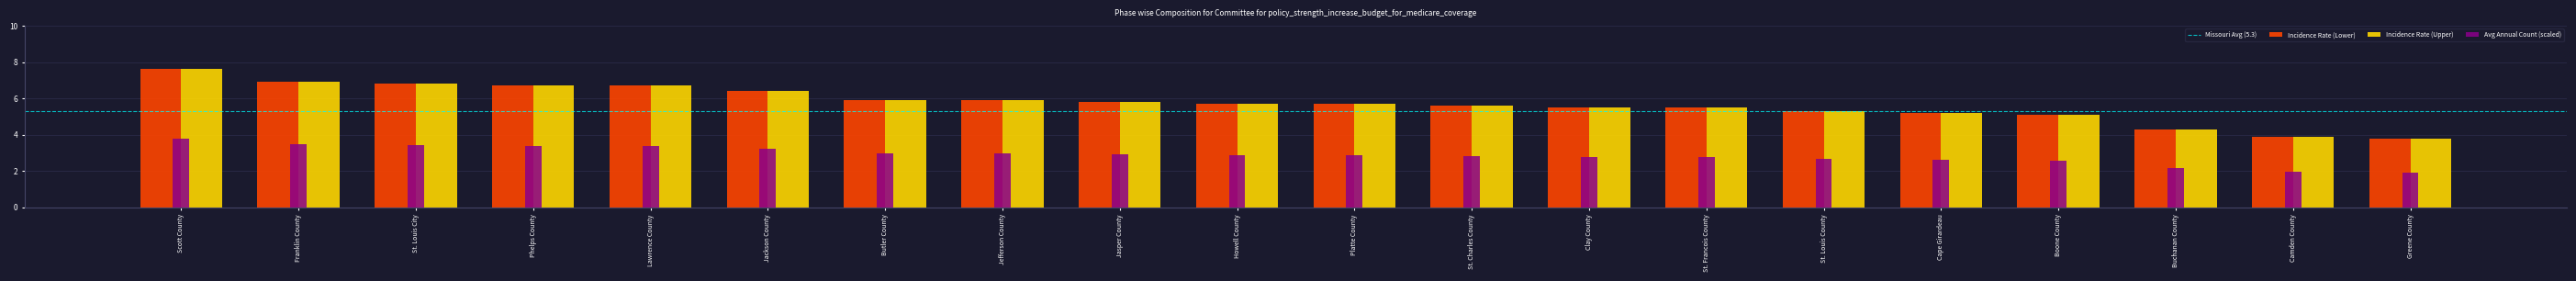

Which category has the highest value in the Incidence Rate (Lower) series?

Scott County